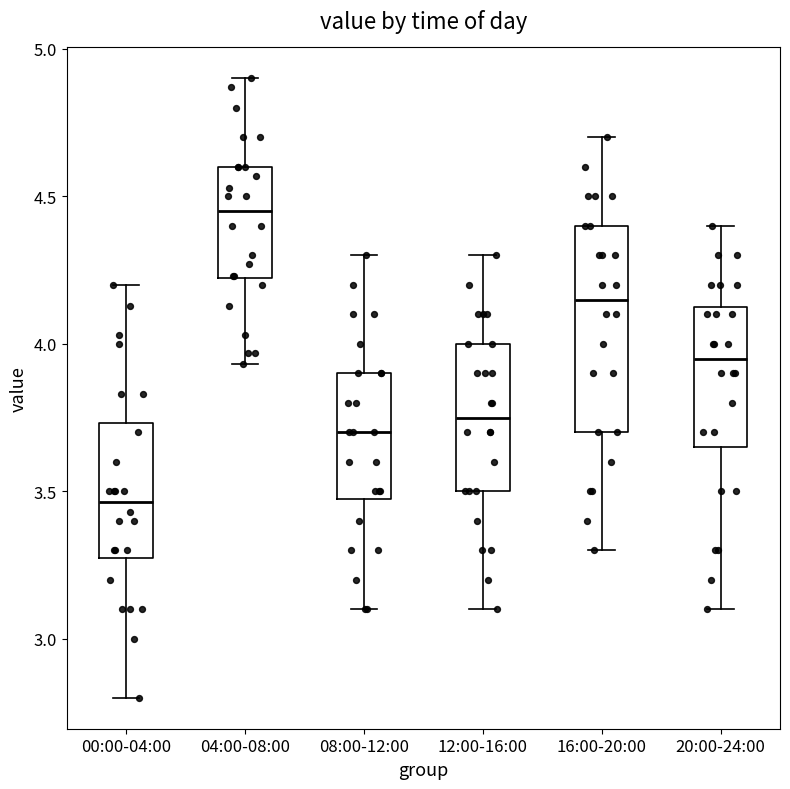

Reading left to right, read every box against the y-axis: the position of its median line, the range the box covers, and the ends of its whiskers. The values are not printed on the chart, so give them approximately, as read against the axis.

00:00-04:00: median 3.45, box 3.30 to 3.75, whiskers 2.80 to 4.20
04:00-08:00: median 4.45, box 4.20 to 4.60, whiskers 3.95 to 4.90
08:00-12:00: median 3.70, box 3.50 to 3.90, whiskers 3.10 to 4.30
12:00-16:00: median 3.75, box 3.50 to 4.00, whiskers 3.10 to 4.30
16:00-20:00: median 4.15, box 3.70 to 4.40, whiskers 3.30 to 4.70
20:00-24:00: median 3.95, box 3.65 to 4.15, whiskers 3.10 to 4.40